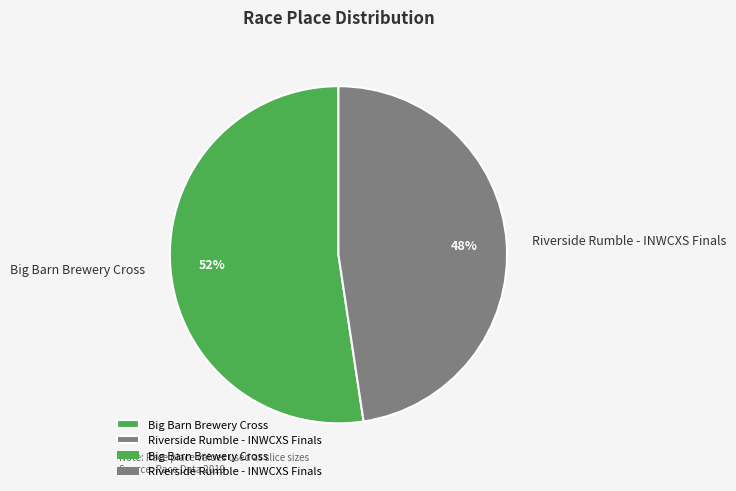

To the nearest percent, what is the combined percentage of Big Barn Brewery Cross and Riverside Rumble - INWCXS Finals?

100%